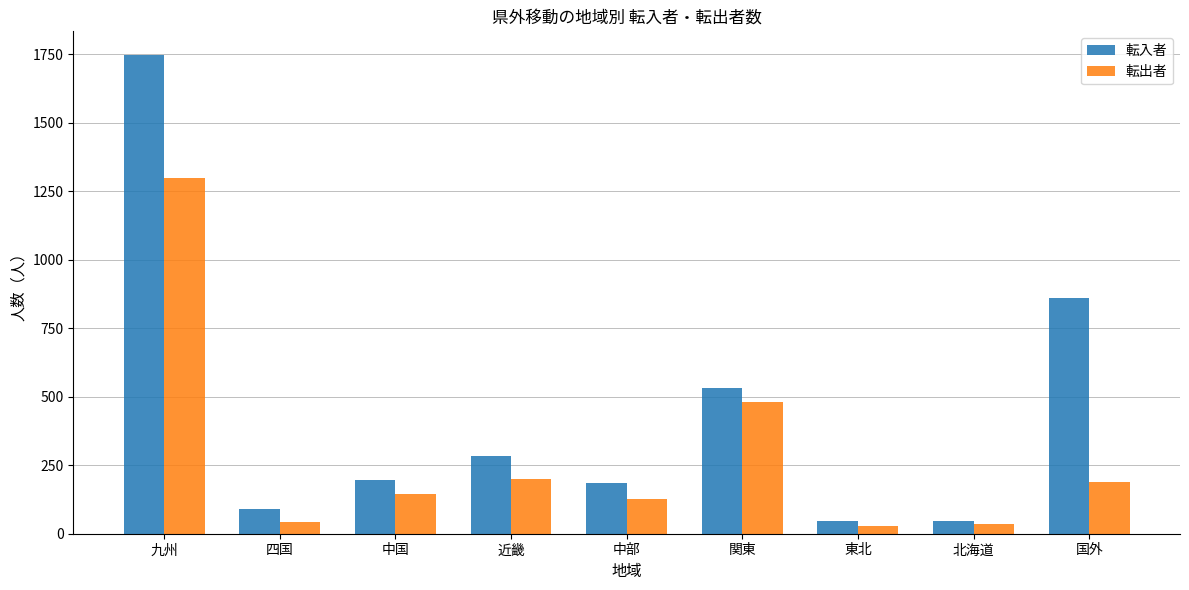

What is the total value across all series at 国外?

1048